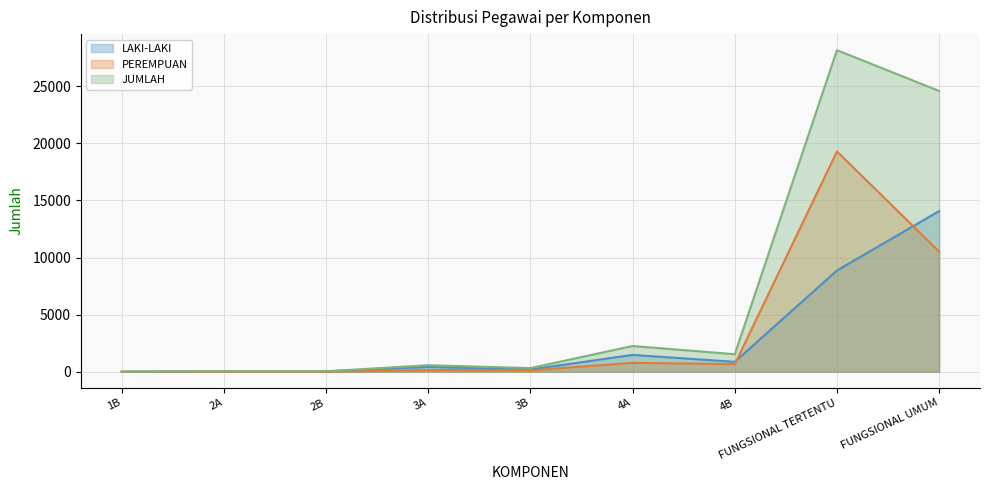

In LAKI-LAKI, how many points are lower than both neighbors (excluding endpoints)?

2